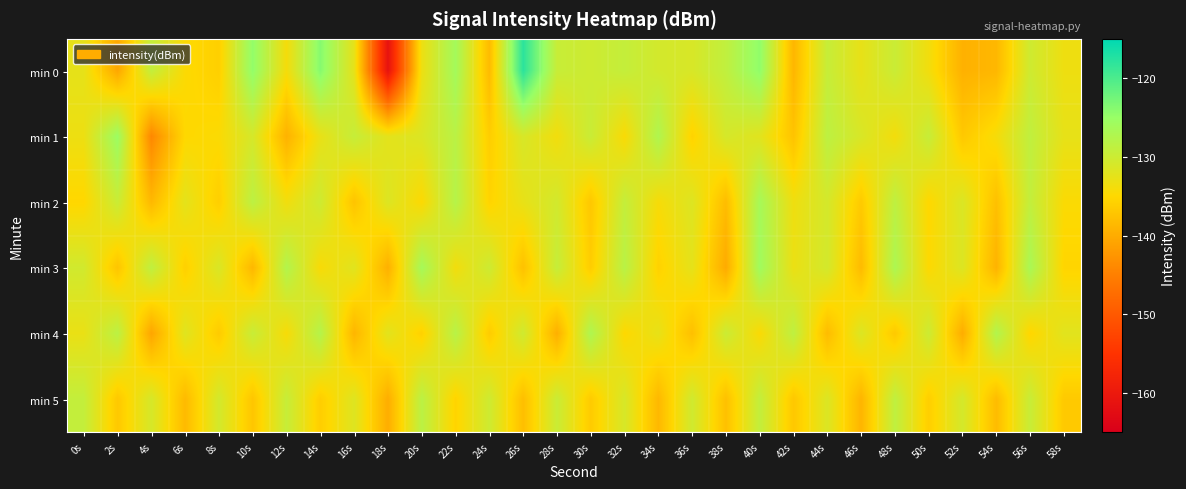

Reading left to right, extract all data points from this chart.

min 0: 0s=-132.6	2s=-140.5	4s=-129.2	6s=-134.7	8s=-136.0	10s=-124.6	12s=-134.0	14s=-123.8	16s=-132.5	18s=-161.1	20s=-133.3	22s=-126.1	24s=-138.3	26s=-117.9	28s=-129.6	30s=-130.2	32s=-129.3	34s=-130.7	36s=-131.2	38s=-128.9	40s=-124.5	42s=-138.9	44s=-129.5	46s=-132.8	48s=-129.8	50s=-133.8	52s=-139.4	54s=-138.7	56s=-130.2	58s=-133.4
min 1: 0s=-133.3	2s=-125.4	4s=-144.0	6s=-135.0	8s=-134.6	10s=-131.0	12s=-139.3	14s=-132.9	16s=-129.4	18s=-132.4	20s=-131.5	22s=-128.3	24s=-136.2	26s=-131.1	28s=-133.8	30s=-129.7	32s=-134.5	34s=-127.3	36s=-135.6	38s=-130.9	40s=-132.1	42s=-137.4	44s=-128.6	46s=-131.2	48s=-133.9	50s=-129.5	52s=-136.8	54s=-134.1	56s=-128.9	58s=-132.7
min 2: 0s=-135.2	2s=-129.8	4s=-138.6	6s=-132.4	8s=-136.1	10s=-128.5	12s=-133.7	14s=-130.2	16s=-137.3	18s=-131.6	20s=-134.8	22s=-127.9	24s=-135.5	26s=-132.8	28s=-130.6	30s=-136.9	32s=-129.3	34s=-134.2	36s=-131.7	38s=-138.1	40s=-126.4	42s=-133.5	44s=-130.8	46s=-136.6	48s=-128.7	50s=-135.1	52s=-131.4	54s=-137.7	56s=-129.1	58s=-134.6
min 3: 0s=-130.5	2s=-137.2	4s=-128.8	6s=-135.9	8s=-131.3	10s=-138.7	12s=-127.6	14s=-134.4	16s=-132.0	18s=-139.5	20s=-126.3	22s=-133.8	24s=-130.1	26s=-137.6	28s=-129.4	30s=-136.3	32s=-128.2	34s=-135.7	36s=-132.5	38s=-140.1	40s=-125.8	42s=-133.1	44s=-130.7	46s=-138.3	48s=-127.0	50s=-134.9	52s=-131.6	54s=-139.2	56s=-126.7	58s=-135.4
min 4: 0s=-133.0	2s=-128.4	4s=-140.7	6s=-131.9	8s=-136.5	10s=-129.6	12s=-134.3	14s=-127.8	16s=-138.9	18s=-132.2	20s=-135.8	22s=-128.1	24s=-136.4	26s=-130.3	28s=-139.6	30s=-127.2	32s=-135.0	34s=-132.7	36s=-137.8	38s=-129.9	40s=-134.6	42s=-128.7	44s=-138.2	46s=-131.5	48s=-136.7	50s=-130.0	52s=-139.9	54s=-127.5	56s=-135.3	58s=-132.1
min 5: 0s=-129.2	2s=-136.8	4s=-131.0	6s=-138.4	8s=-130.7	10s=-137.1	12s=-129.5	14s=-136.2	16s=-131.8	18s=-139.8	20s=-128.4	22s=-135.5	24s=-130.2	26s=-137.9	28s=-129.8	30s=-136.5	32s=-131.1	34s=-138.6	36s=-130.4	38s=-137.7	40s=-129.1	42s=-136.9	44s=-131.5	46s=-139.0	48s=-128.8	50s=-136.1	52s=-130.8	54s=-138.2	56s=-129.6	58s=-136.7